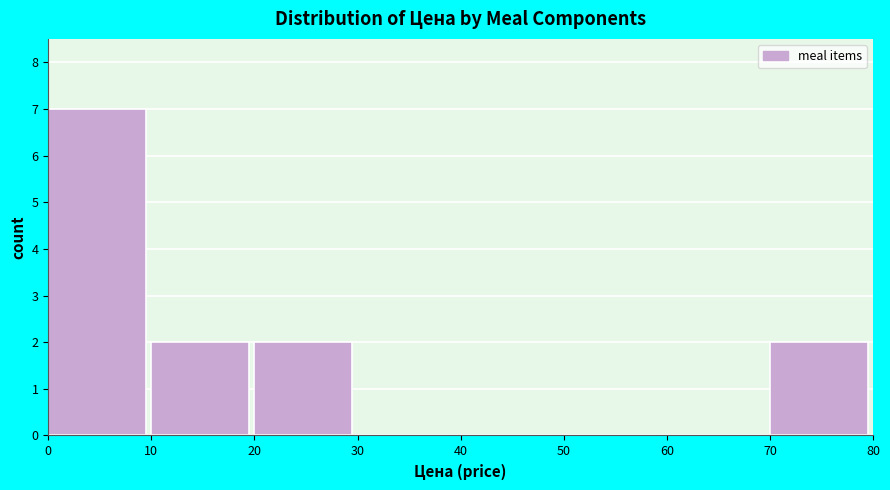

Reading left to right, transcribe this chart: for each bar, give the range it covers on the x-axis and its height. The values are not printed on the chart, so give them approximately, as read against the axis.

0 to 10: 7
10 to 20: 2
20 to 30: 2
30 to 40: 0
40 to 50: 0
50 to 60: 0
60 to 70: 0
70 to 80: 2